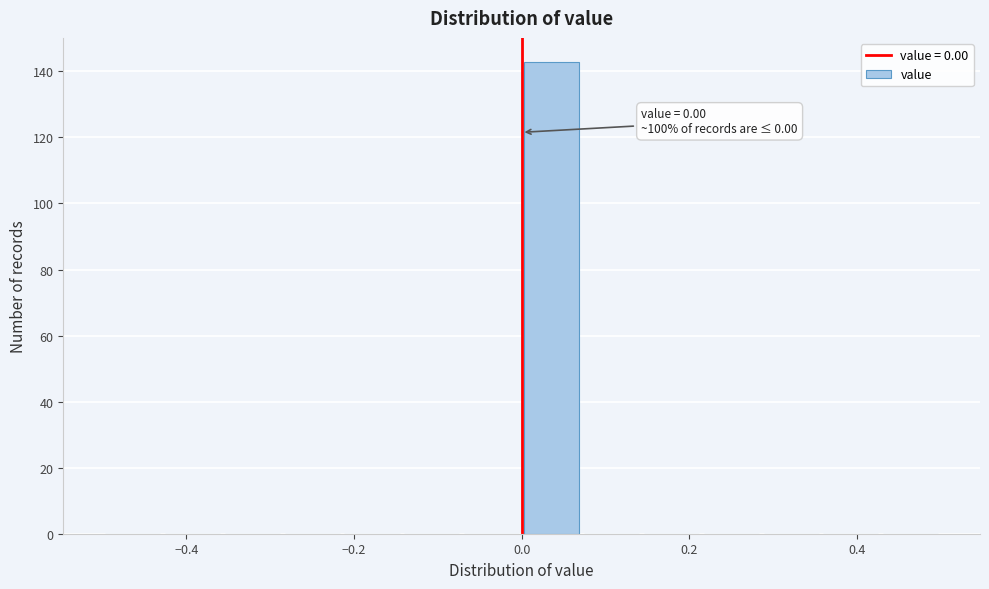

Read against the x-axis, roughly where is the centre of the tallest bar?

0.04